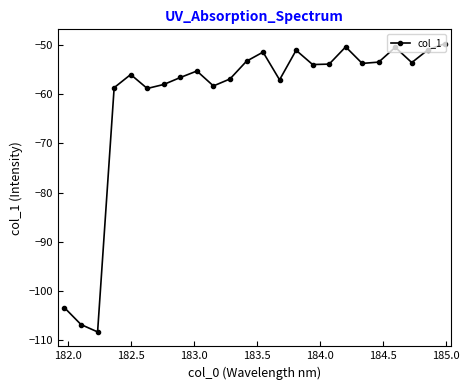

True or false: there are more than 2 points higher than both neighbors.

True